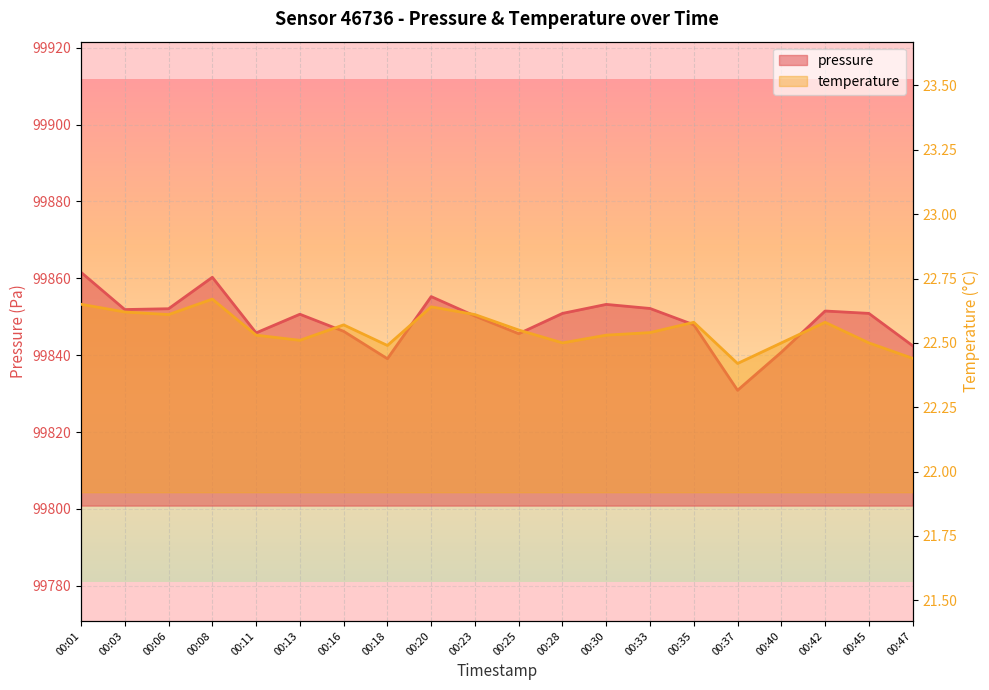

What is the approximate value of temperature at 00:42?

22.6